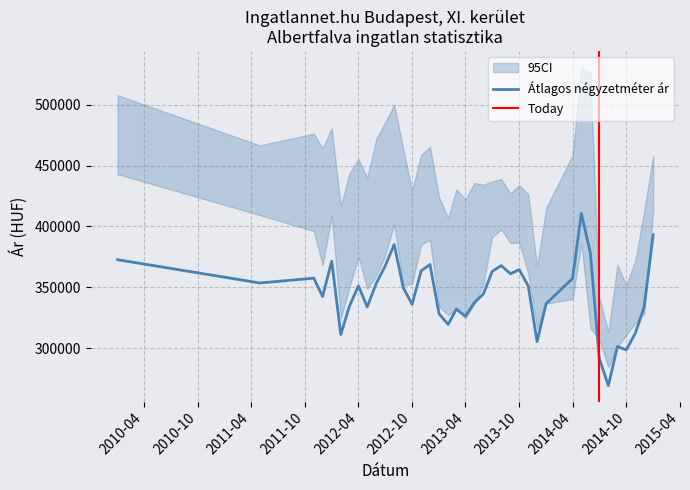

What is the lowest value of the Átlagos négyzetméter ár series?

269034